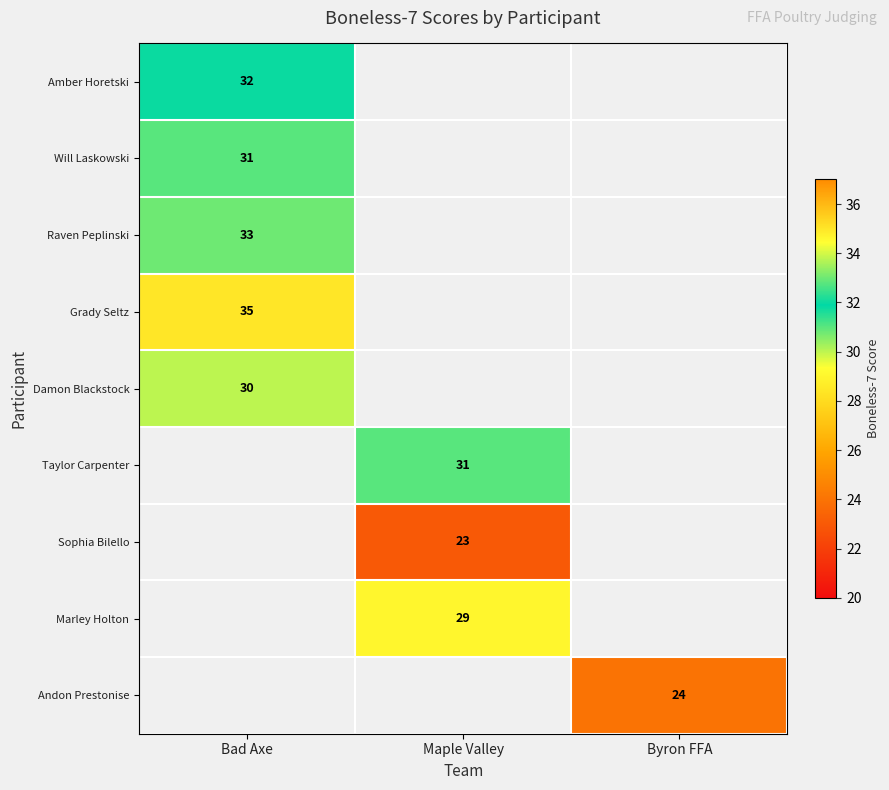

True or false: Marley Holton has a value of 29 at Maple Valley.

True